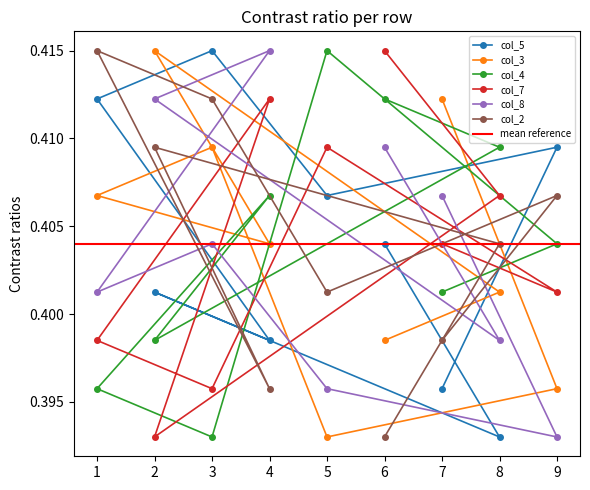

What position from the left is 6?

1